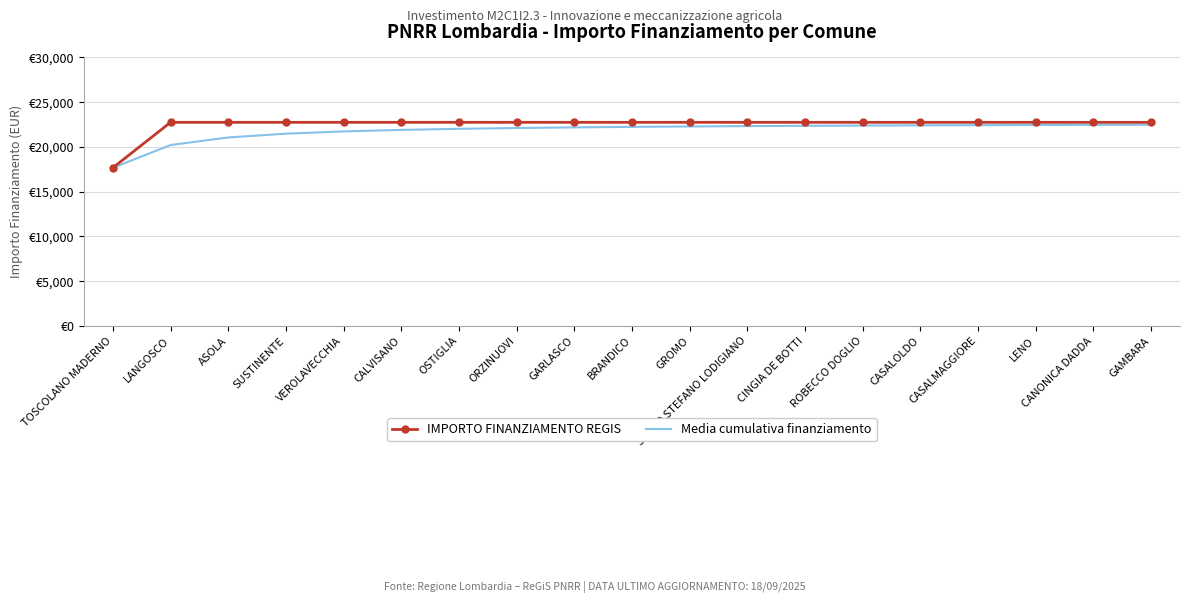

Is the value of IMPORTO FINANZIAMENTO REGIS at GROMO greater than the value of Media cumulativa finanziamento at SANTO STEFANO LODIGIANO?

Yes